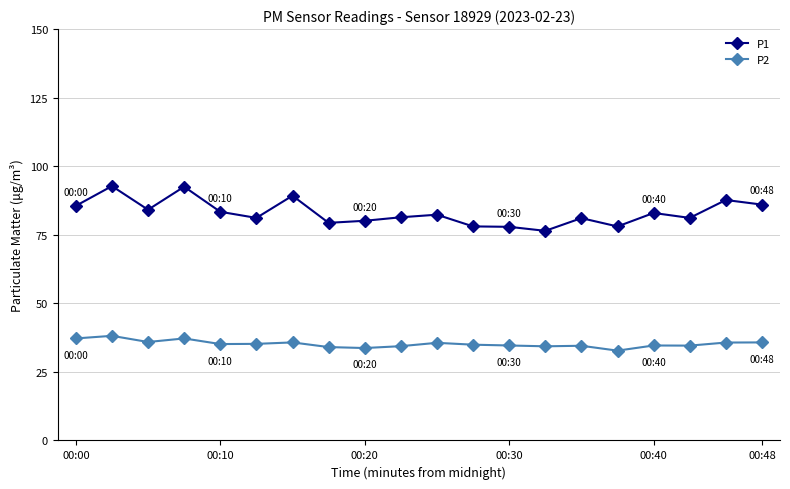

True or false: P2 and P1 cross at least once.

False